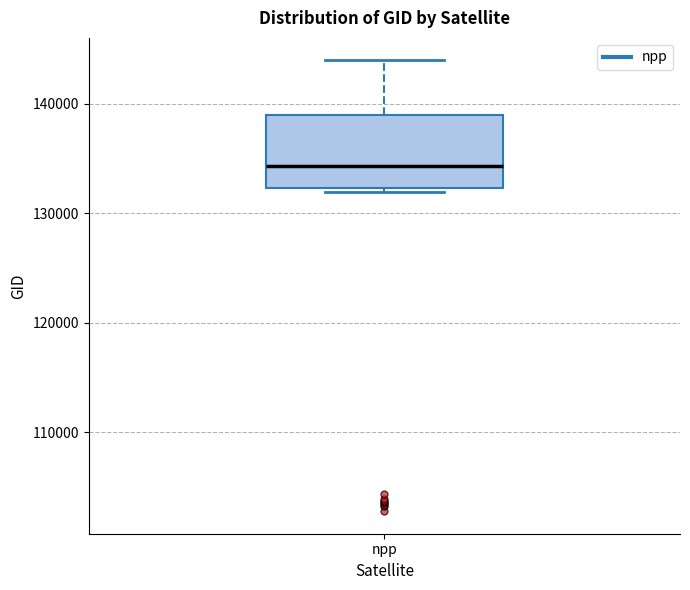

Transcribe this box plot: give where the median line is, the range the box spans, and where the two whiskers end, as read against the y-axis. The values are not printed on the chart, so give them approximately, as read against the axis.

median 134000, box 132000 to 139000, whiskers 132000 (just below the box's lower edge) to 144000